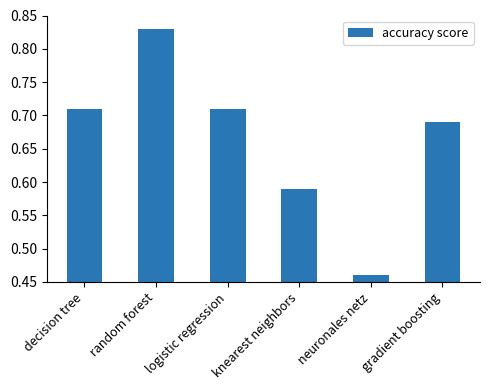

How many distinct data groups are displayed?

1